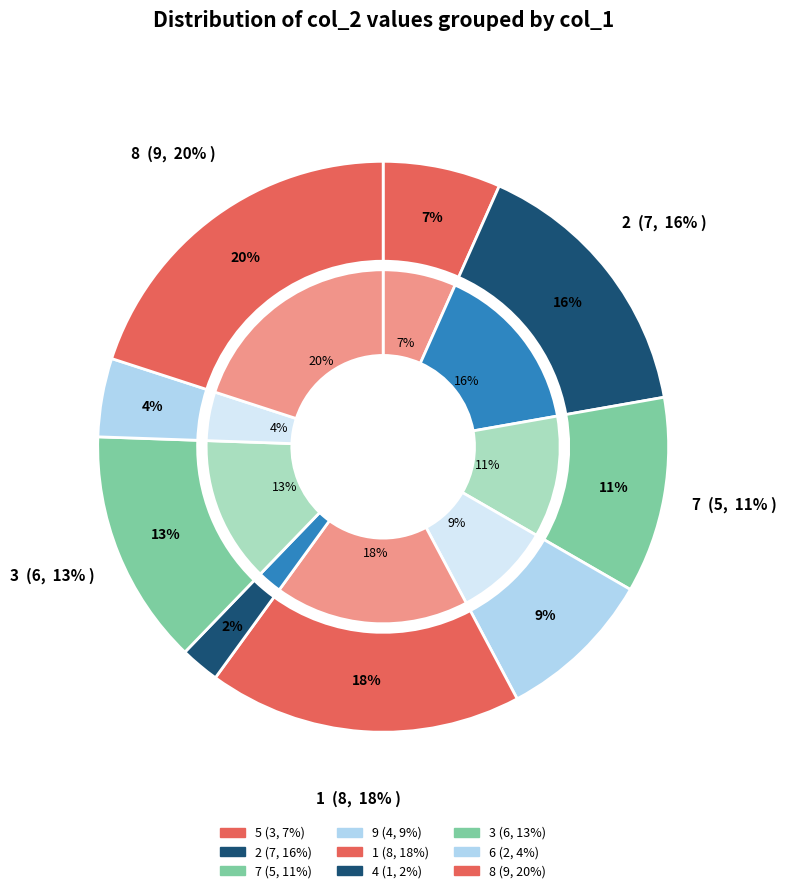

Between 3 and 2, which is larger?

2